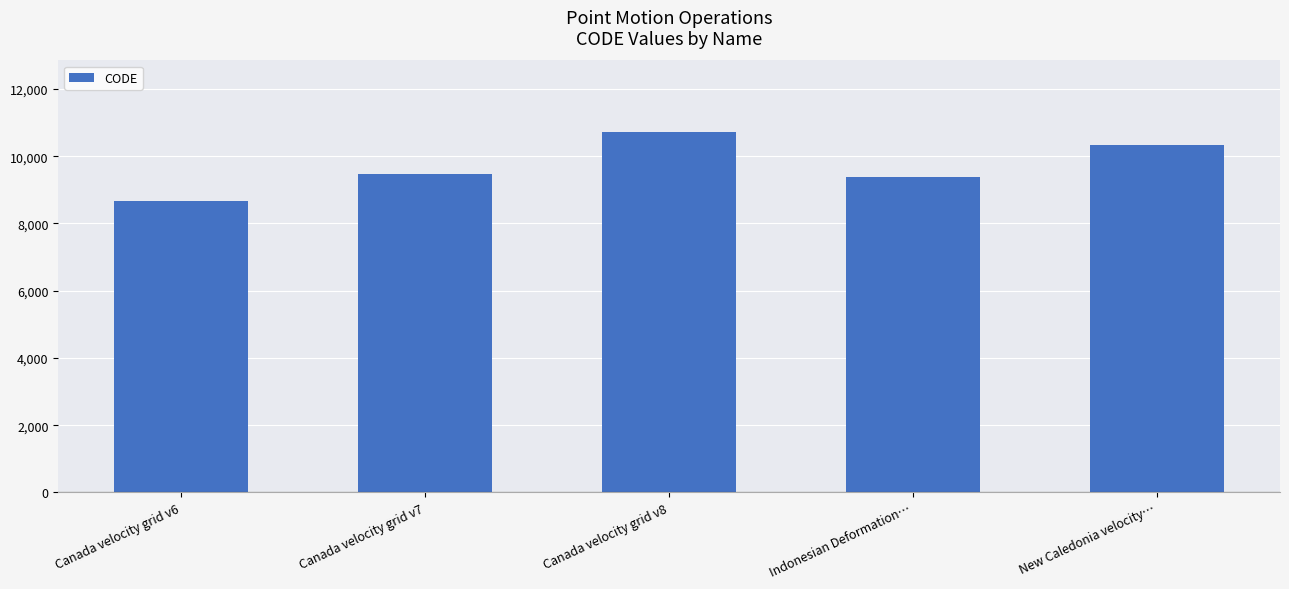

Are the bars grouped side by side (vs. stacked)?

No